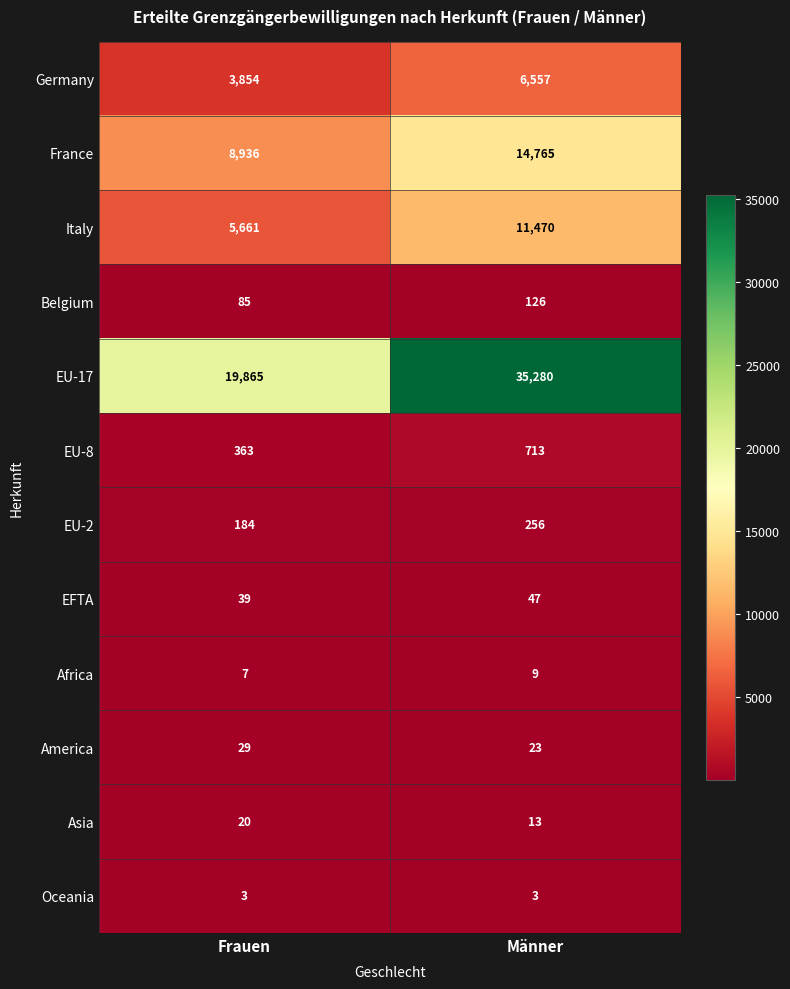

At which category is the sum across all series the highest?

Männer